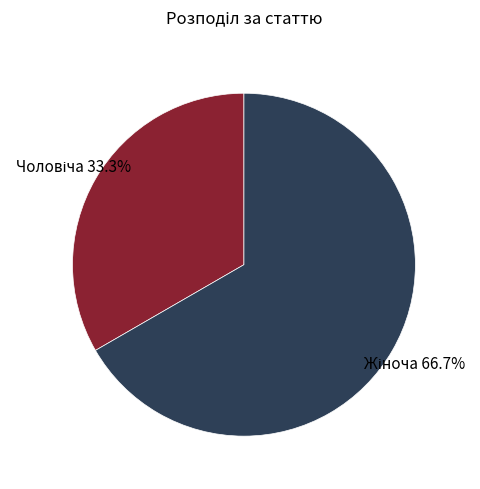

Is there any slice that represents more than half of the pie?

Yes